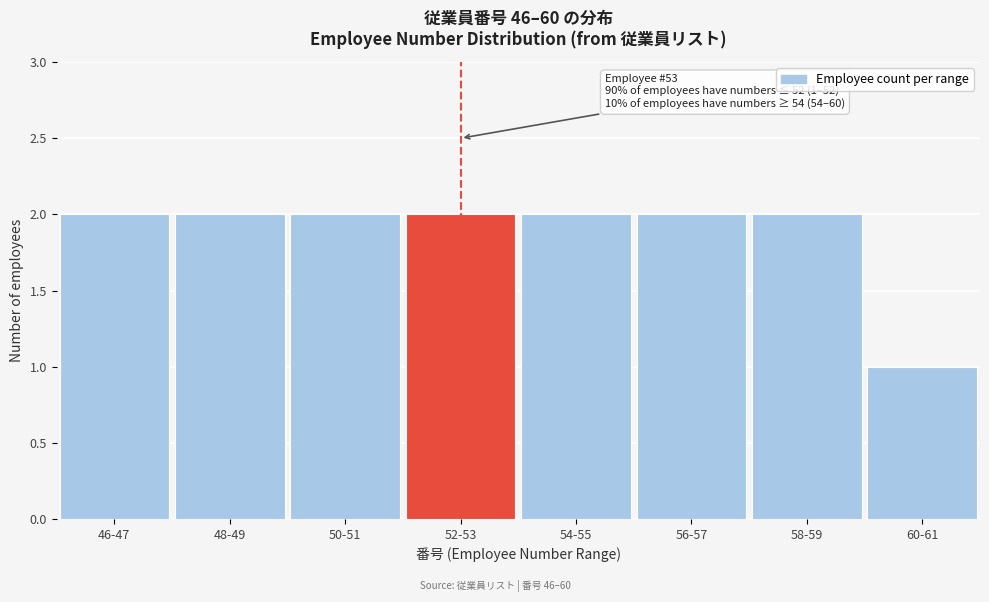

Reading left to right, extract all data points from this chart.

2	2	2	2	2	2	2	1